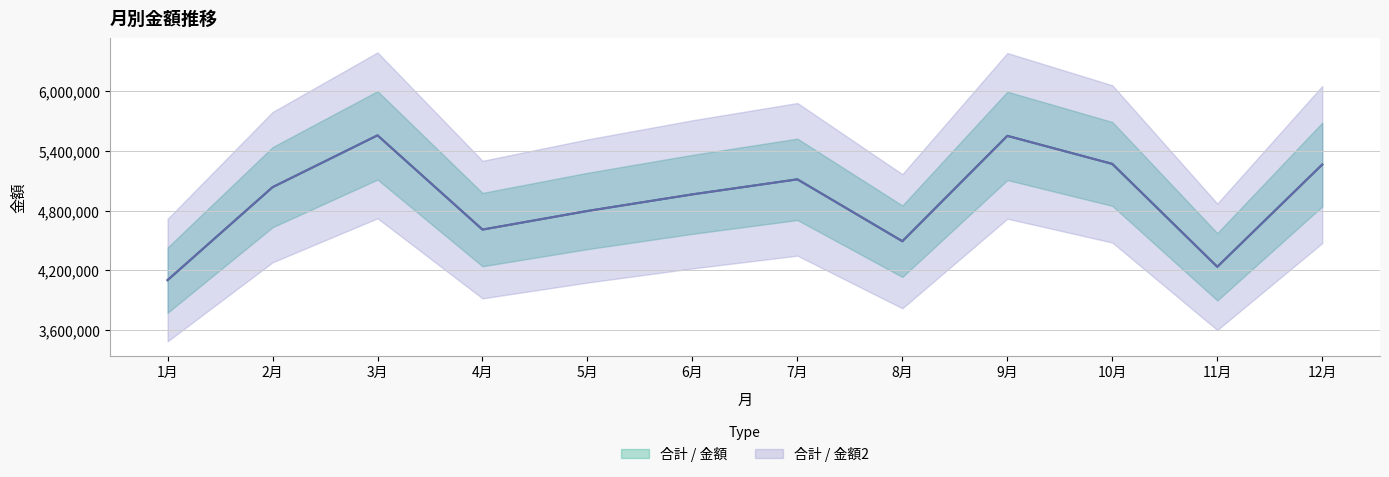

In 合計 / 金額2, how many points are lower than both neighbors (excluding endpoints)?

3